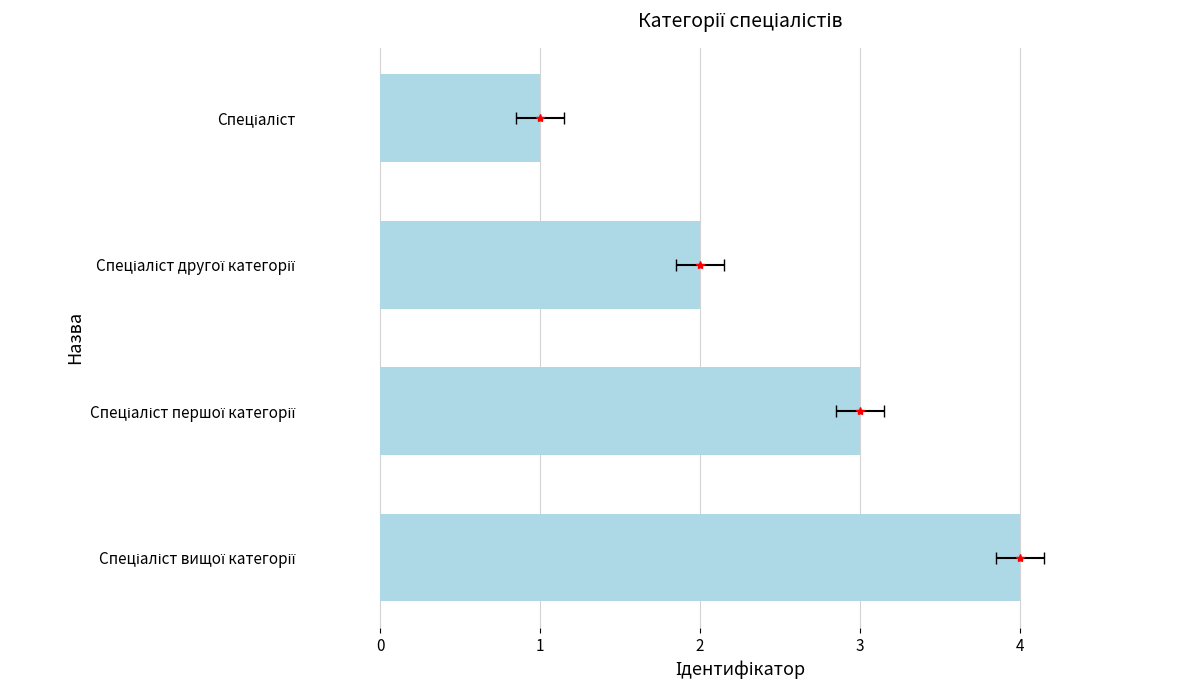

Is it true that the value at Спеціаліст першої категорії is 3?

True